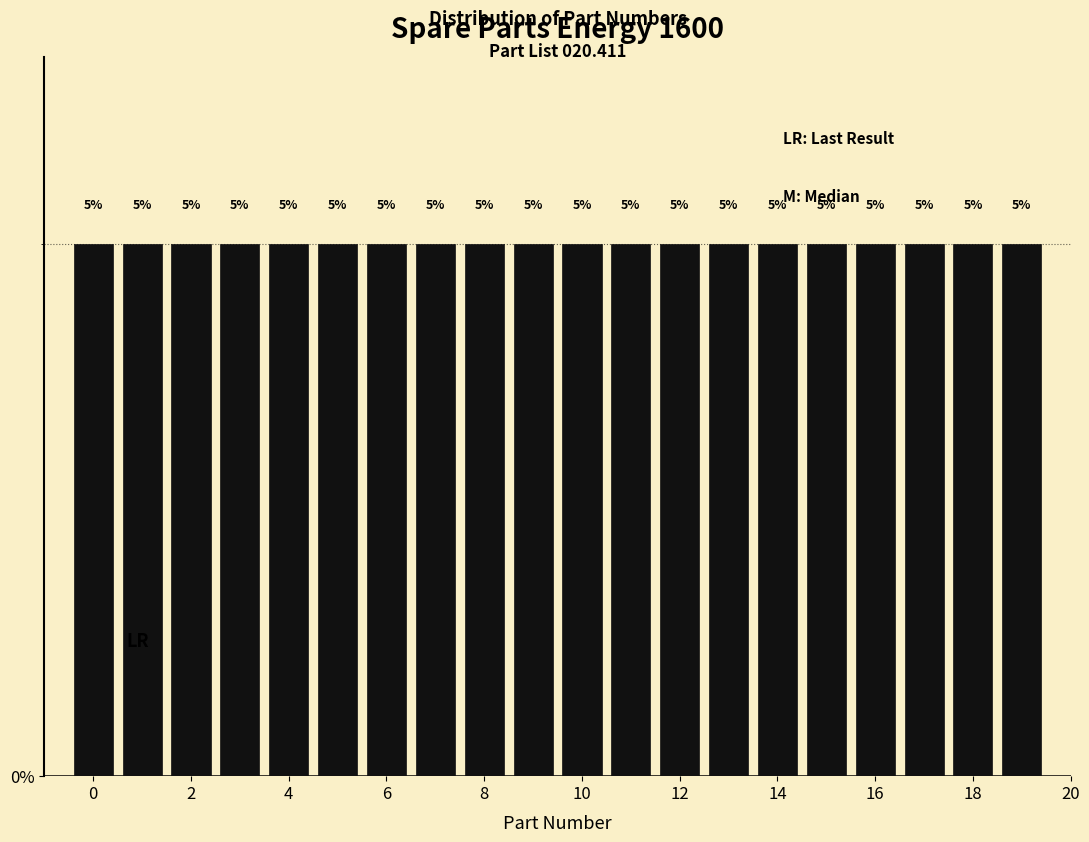

How tall is the bar that spans 16.5 to 17.5 on the x-axis? The bar edges are not printed on the chart, so give them approximately, as read against the axis.

5